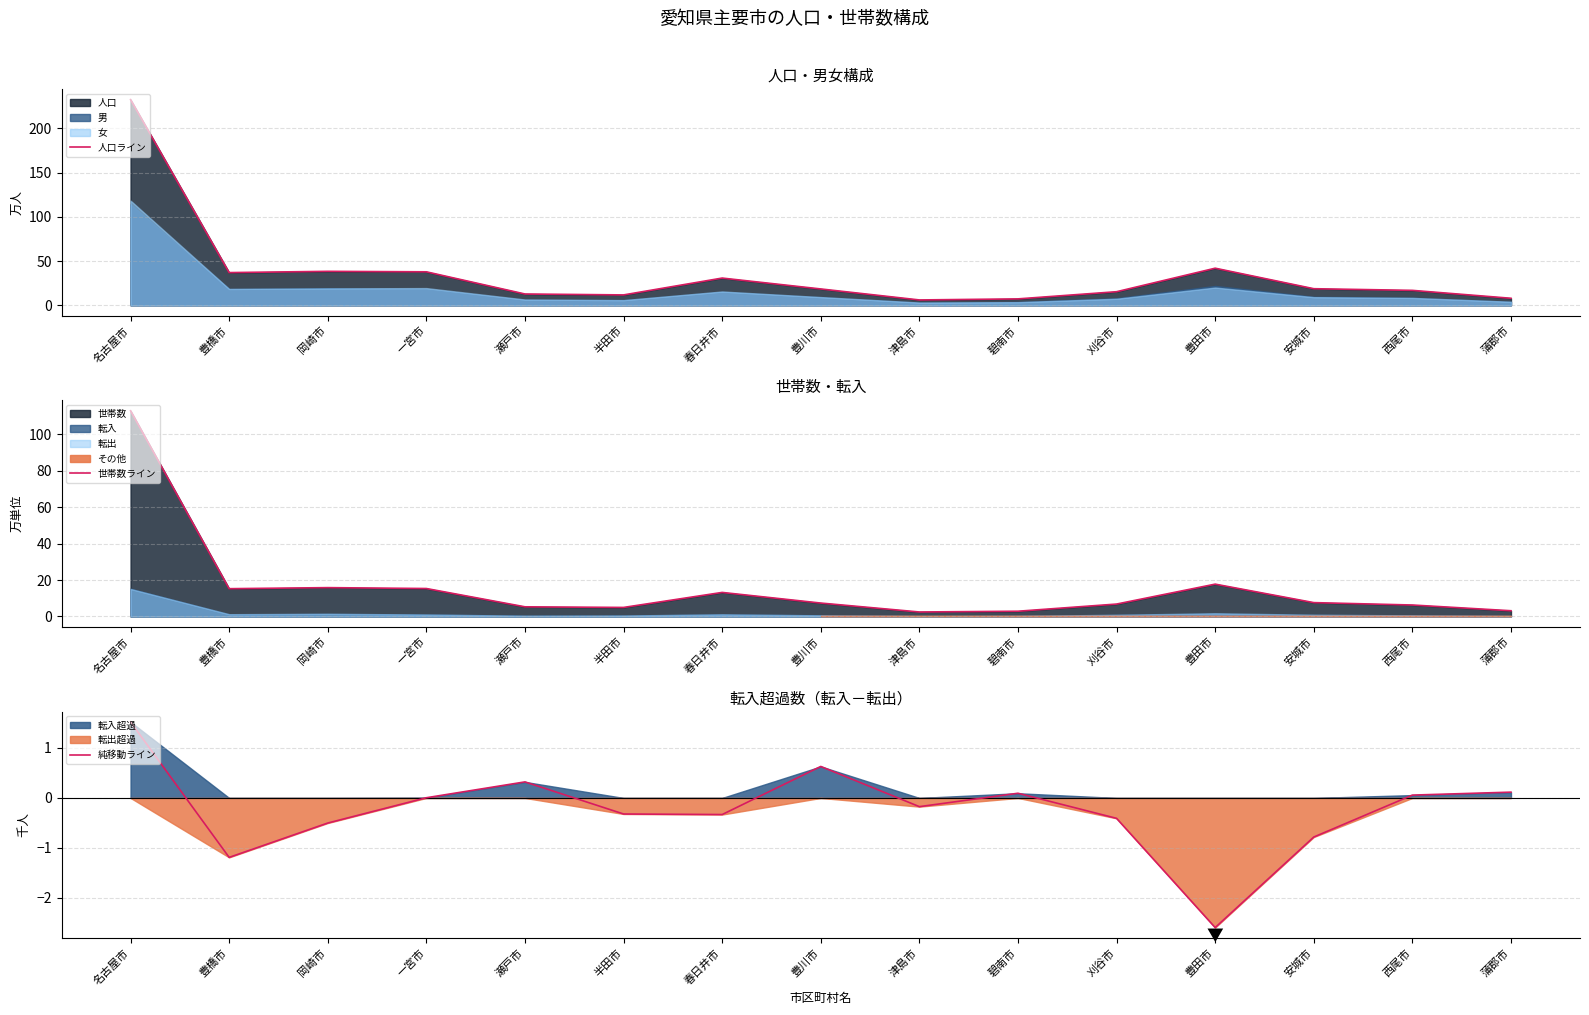

Does the chart display data point markers on the line(s)?

No